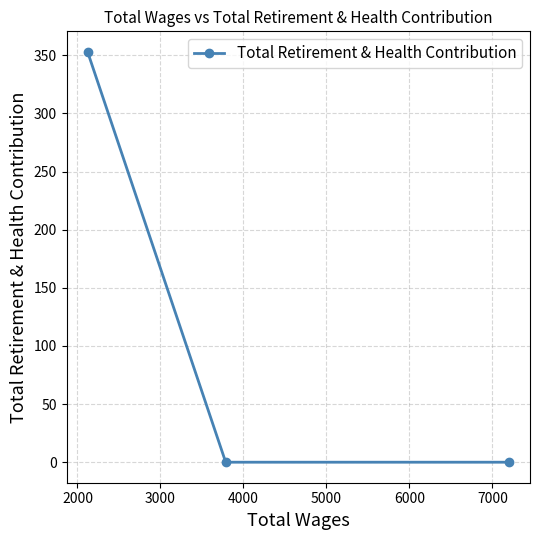

Reading left to right, transcribe all the data shown in this chart.

353	0	0